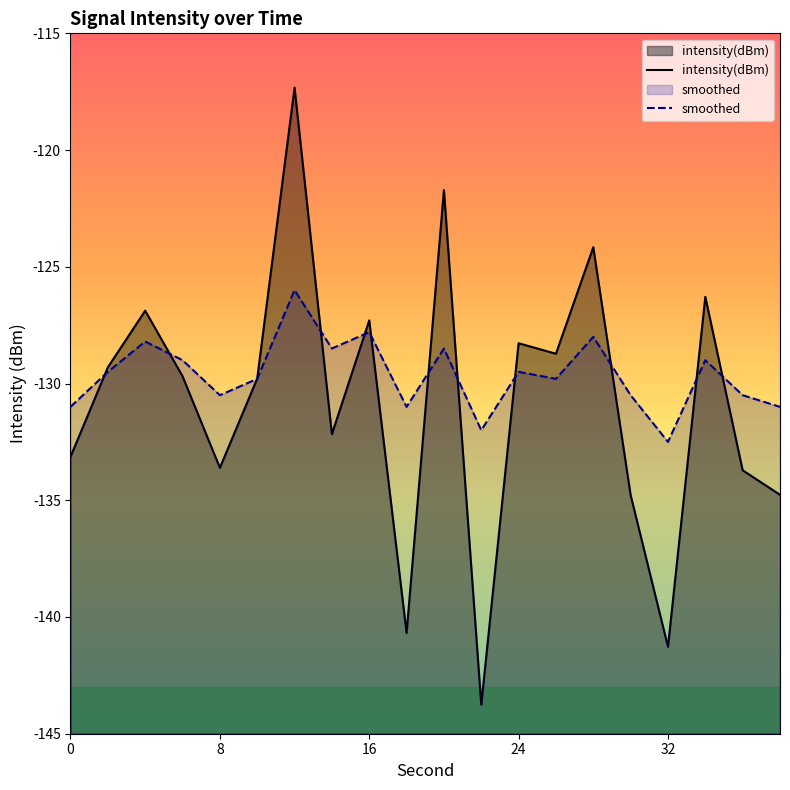

How many times do smoothed and intensity(dBm) cross each other?

12